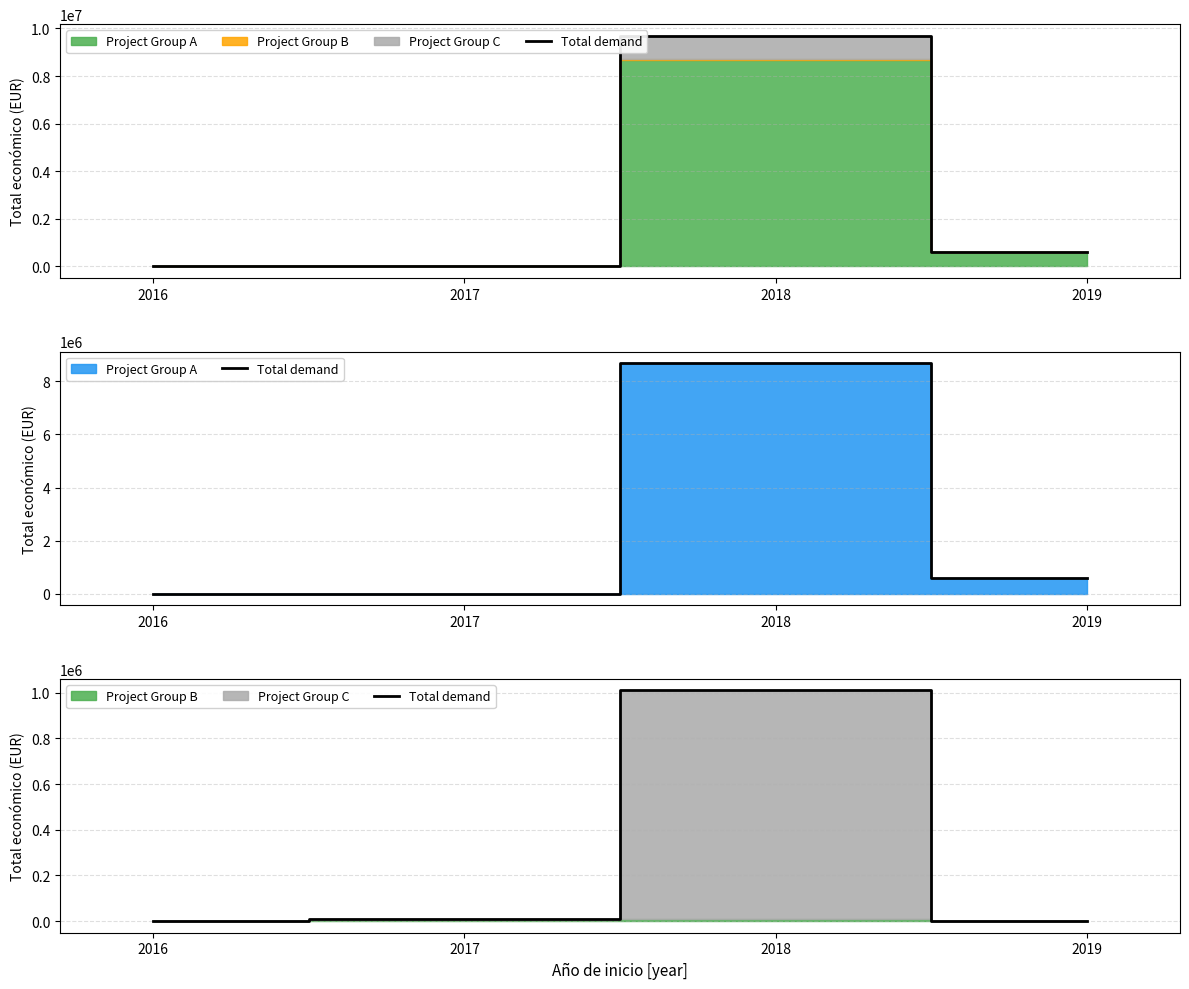

Reading left to right, extract all data points from this chart.

0	10080	1009565	0